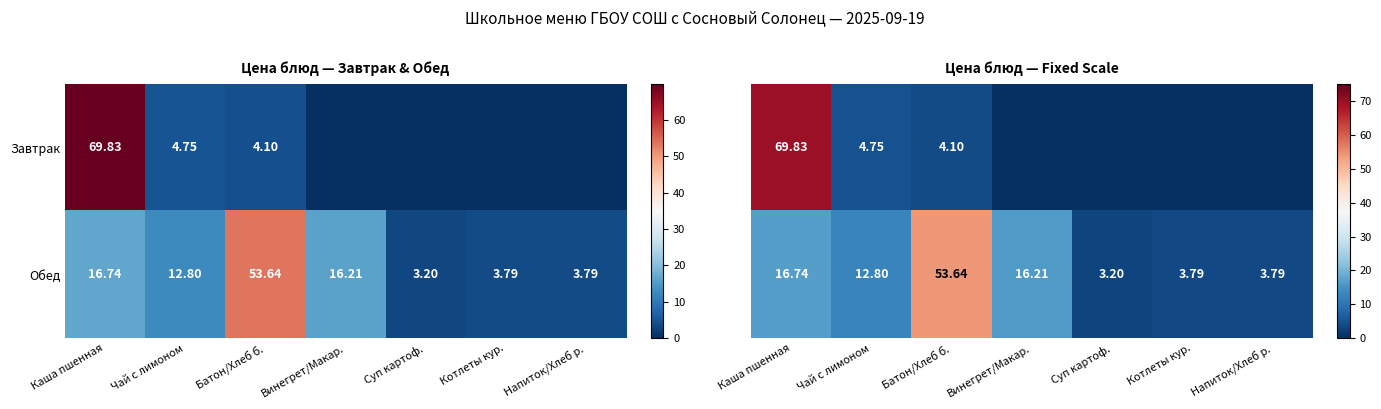

The value of Обед at Винегрет/Макар. is 16.2. True or false?

True